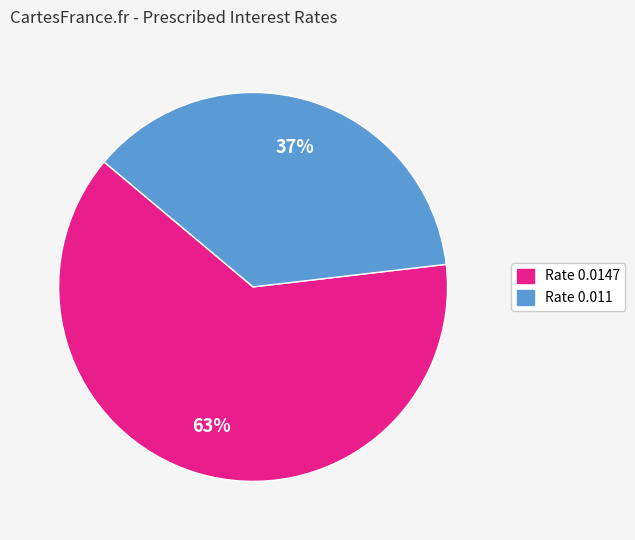

To the nearest percent, what is the difference between the largest and smallest slice percentages?

26%